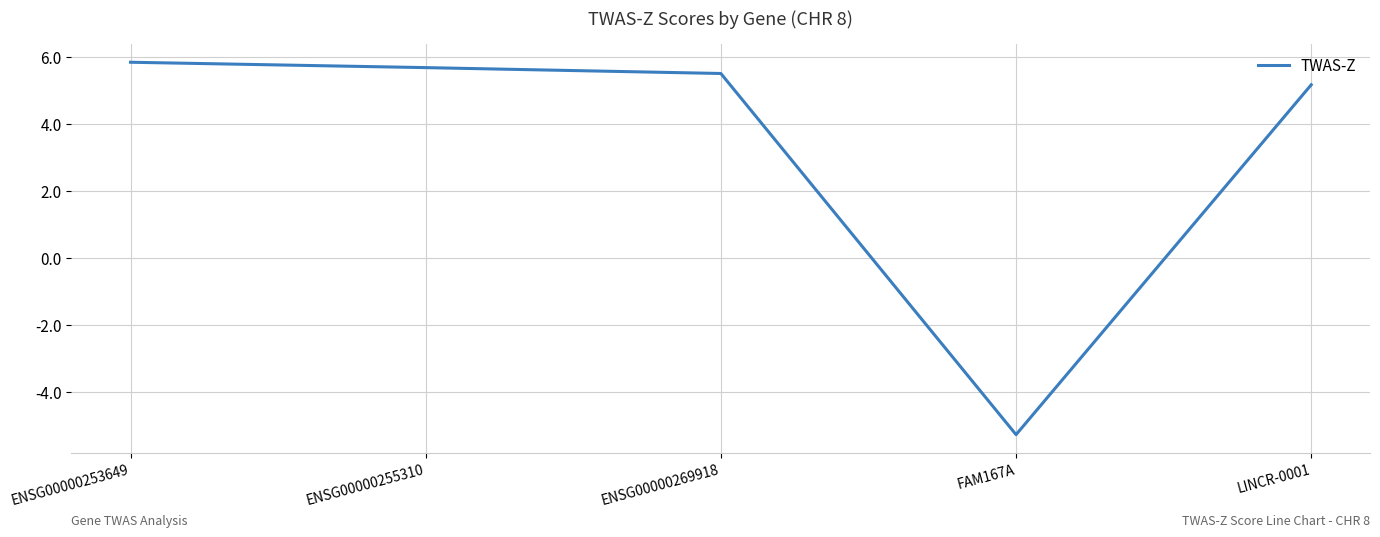

How many values are below zero?

1